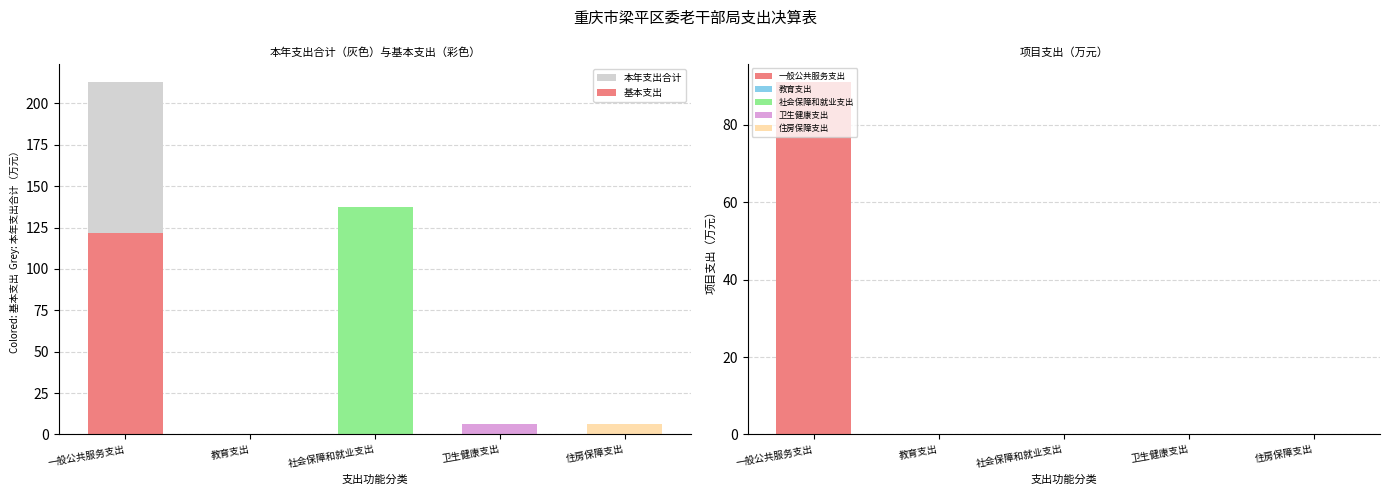

The value at 住房保障支出 is 11.7. True or false?

False